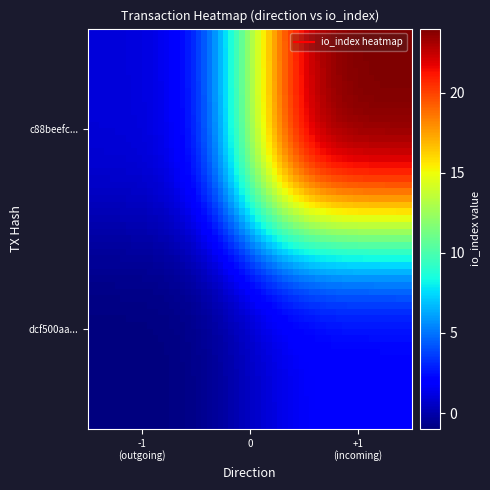

How many distinct data groups are displayed?

2